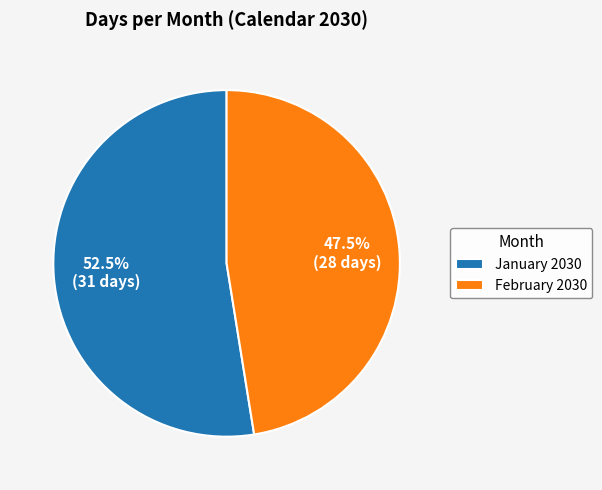

Which slice is the largest?

January 2030